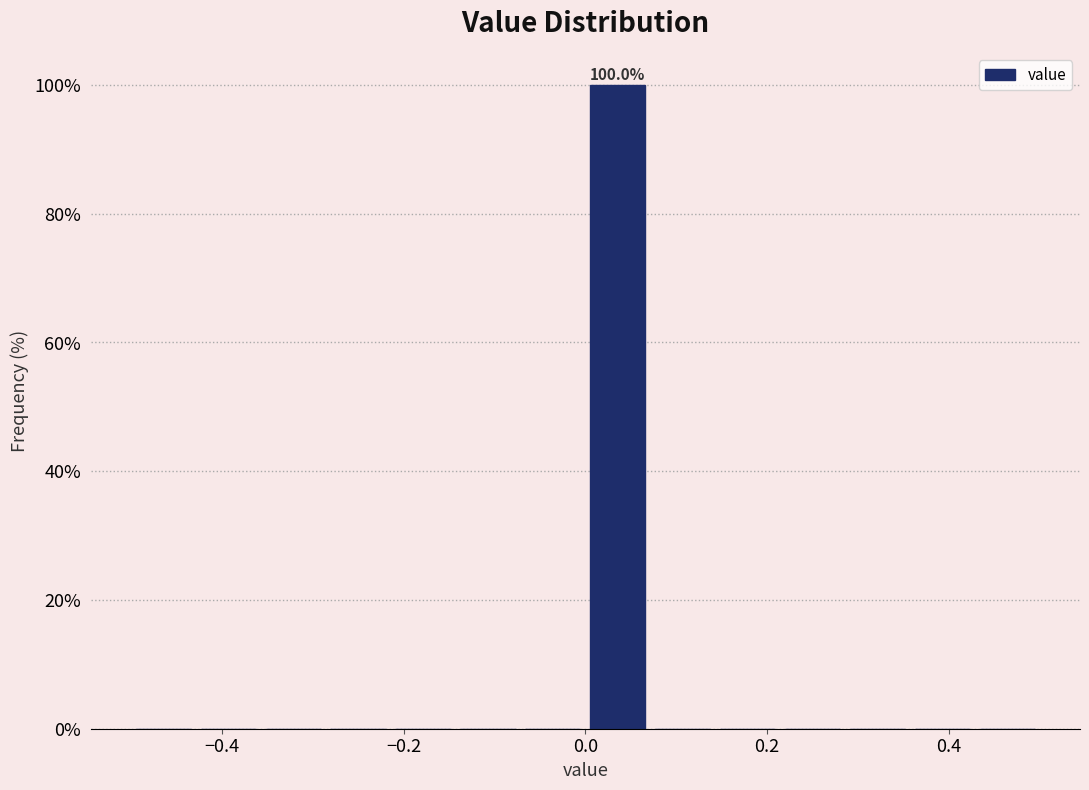

Read against the x-axis, roughly where is the centre of the tallest bar?

0.04